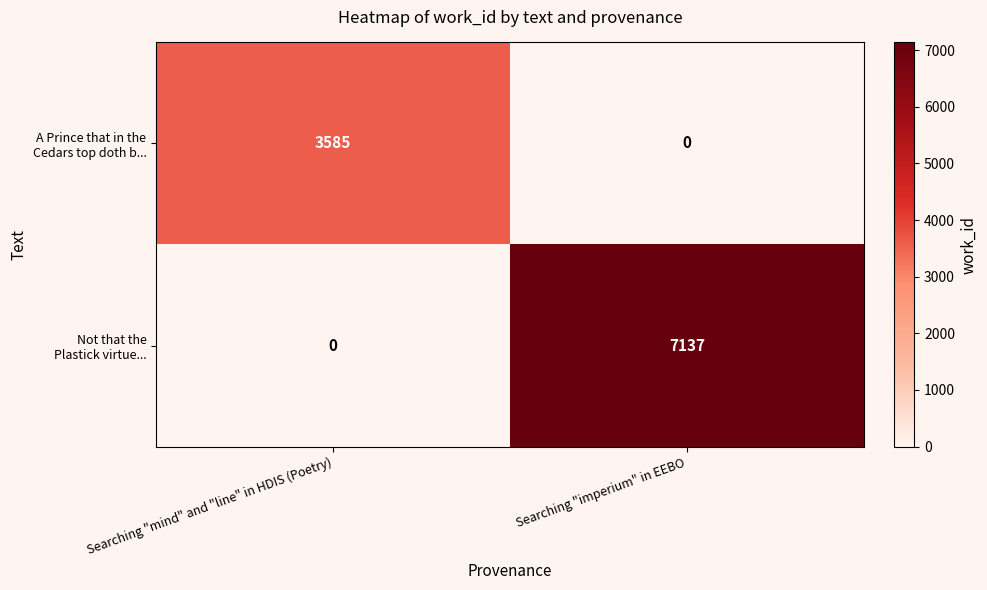

What is the maximum value shown in the chart?

7137